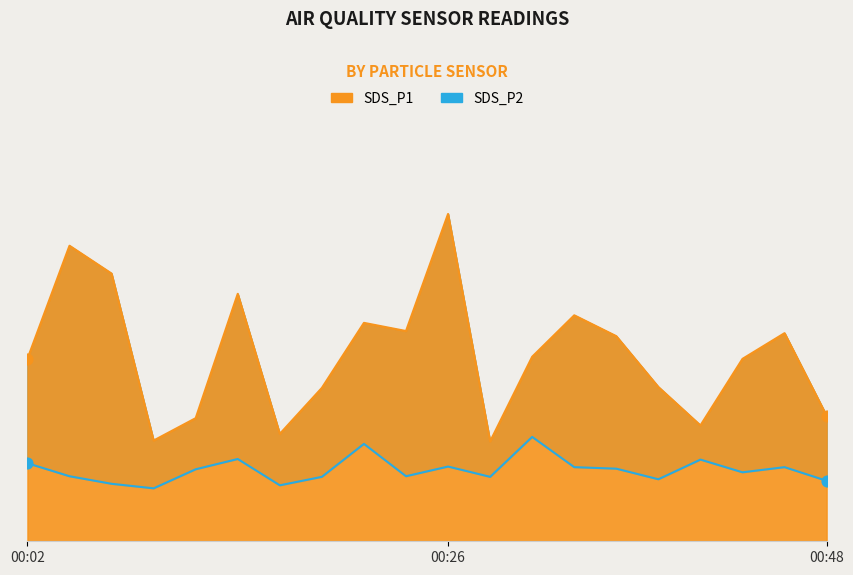

Which series reaches the maximum Y coordinate?

SDS_P1